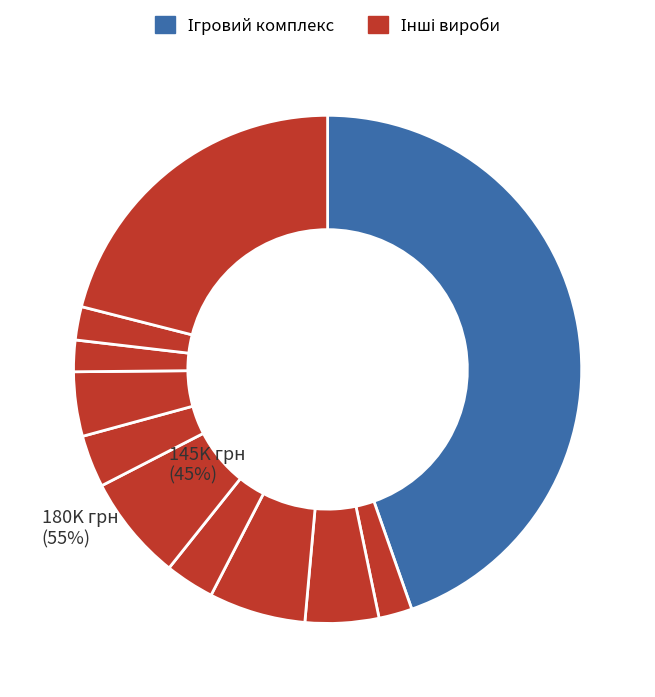

How many segments does this pie chart have?

11